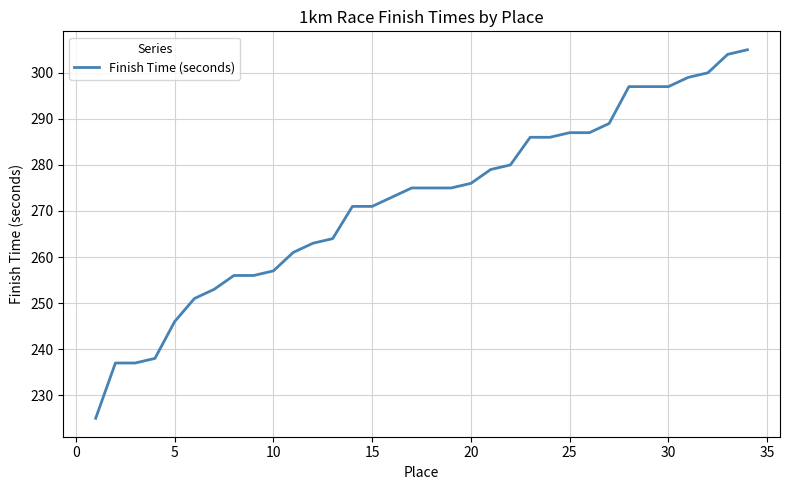

What is the maximum value shown in the chart?

305